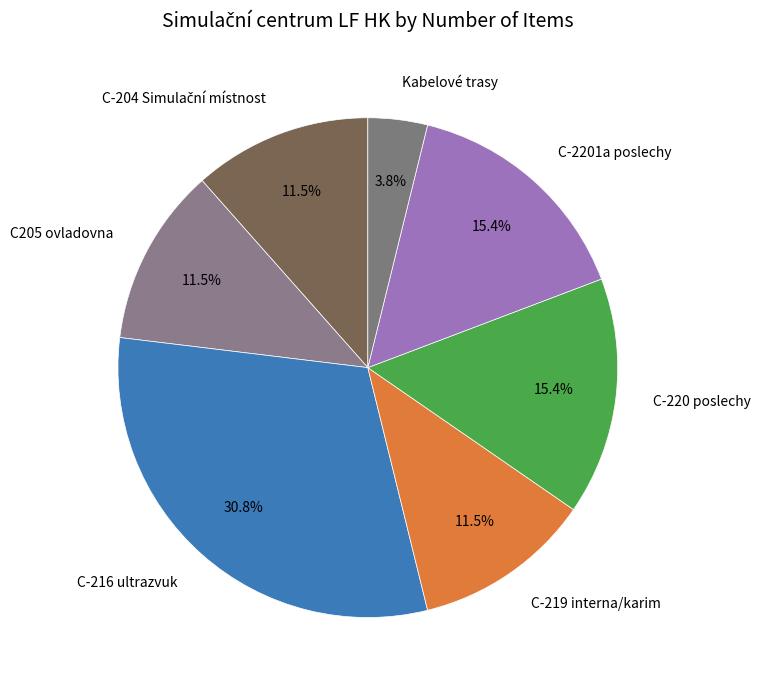

Between Kabelové trasy and C-2201a poslechy, which is larger?

C-2201a poslechy